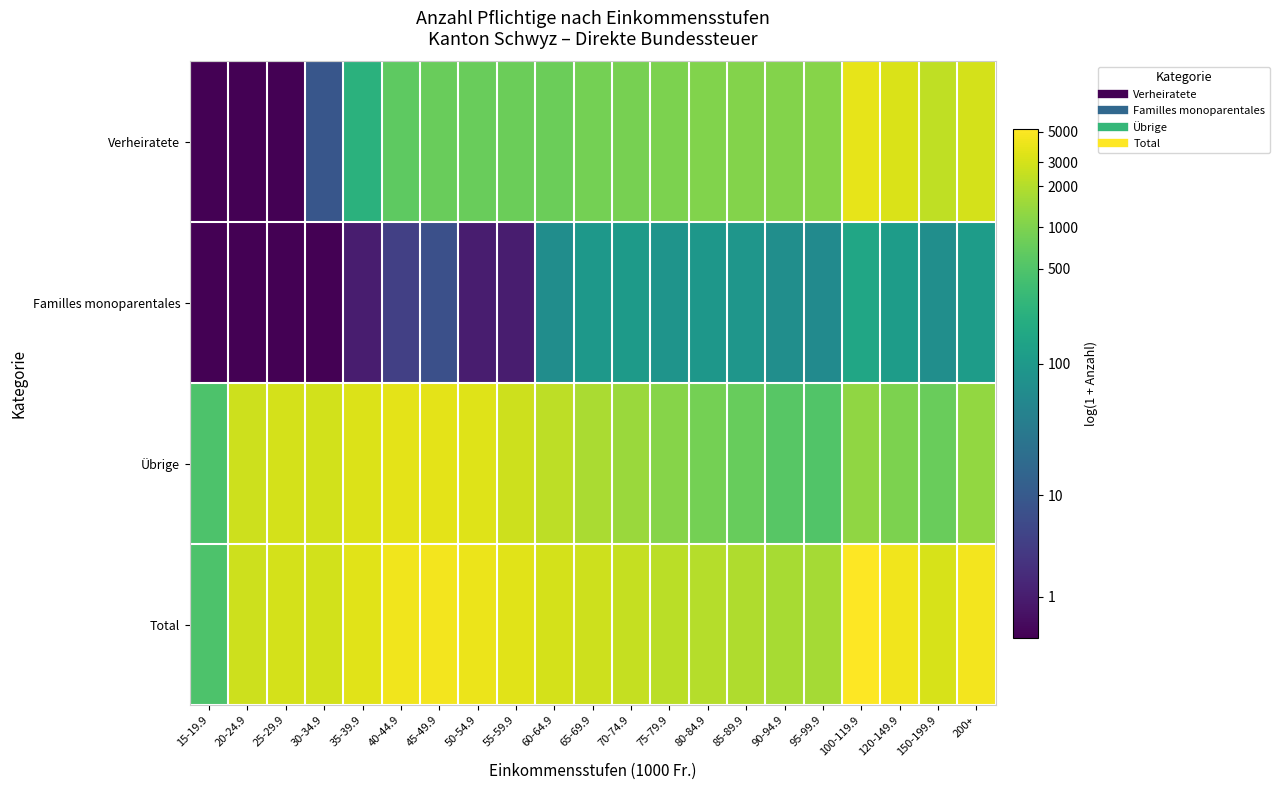

Count the number of categories in the chart.

21